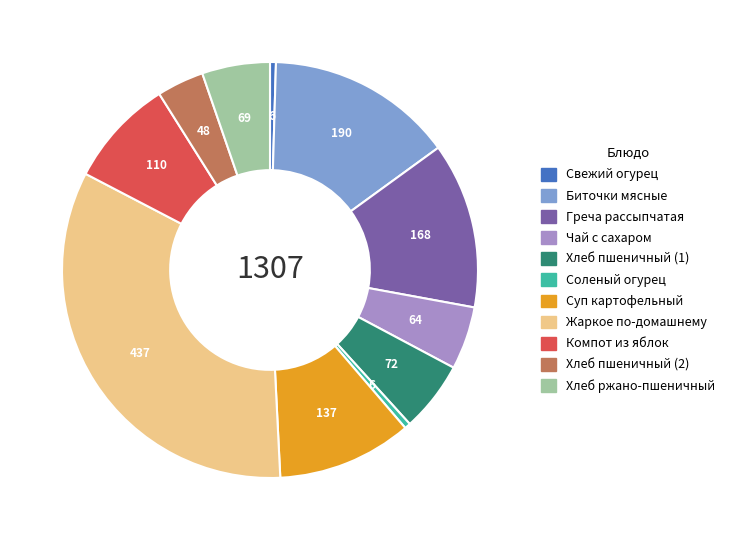

How many segments does this pie chart have?

11